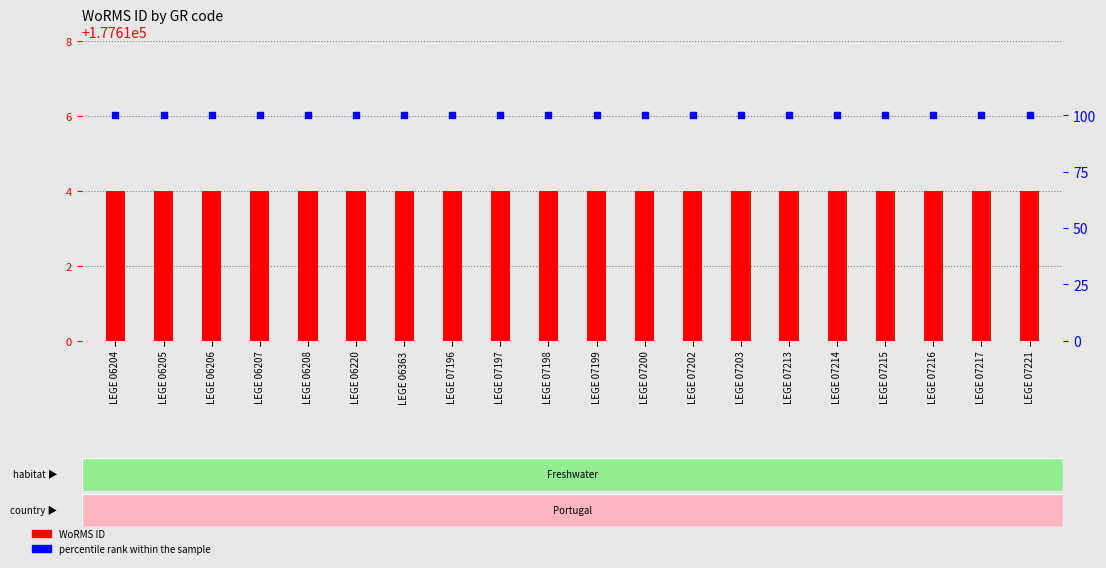

Which series reaches the minimum Y coordinate?

percentile rank within the sample